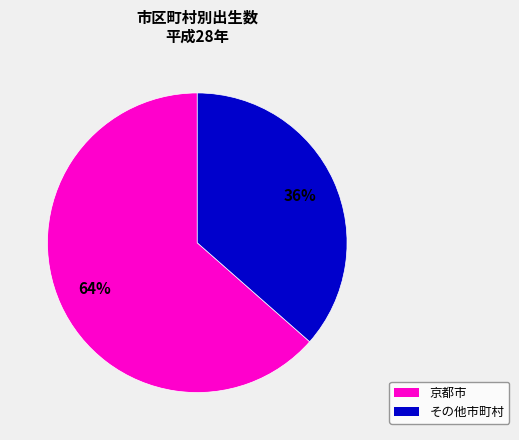

To the nearest percent, what is the average slice percentage?

50%